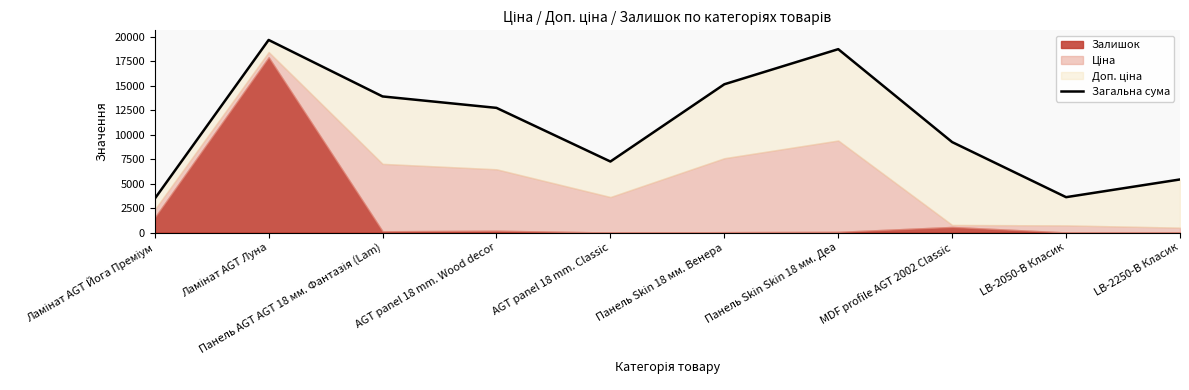

What is the value of the 6th point from the left?

15130.8